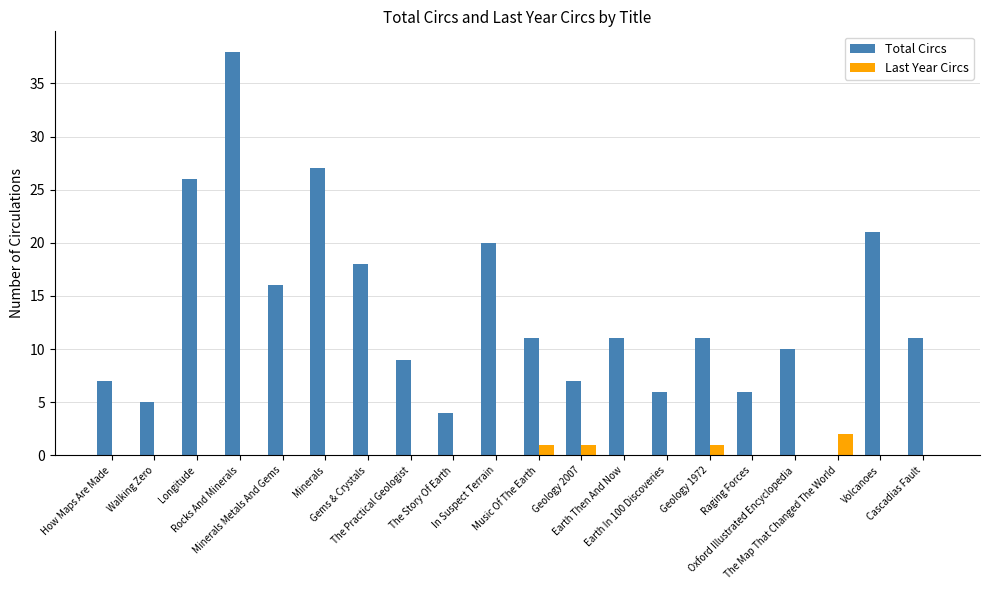

What is the maximum value shown in the chart?

38